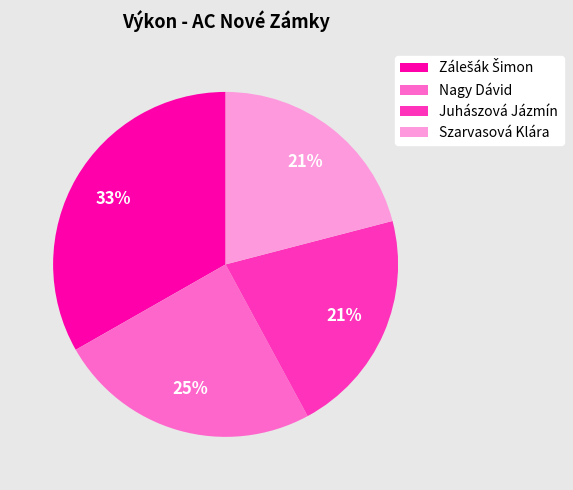

The Nagy Dávid slice represents 25% of the pie. True or false?

True